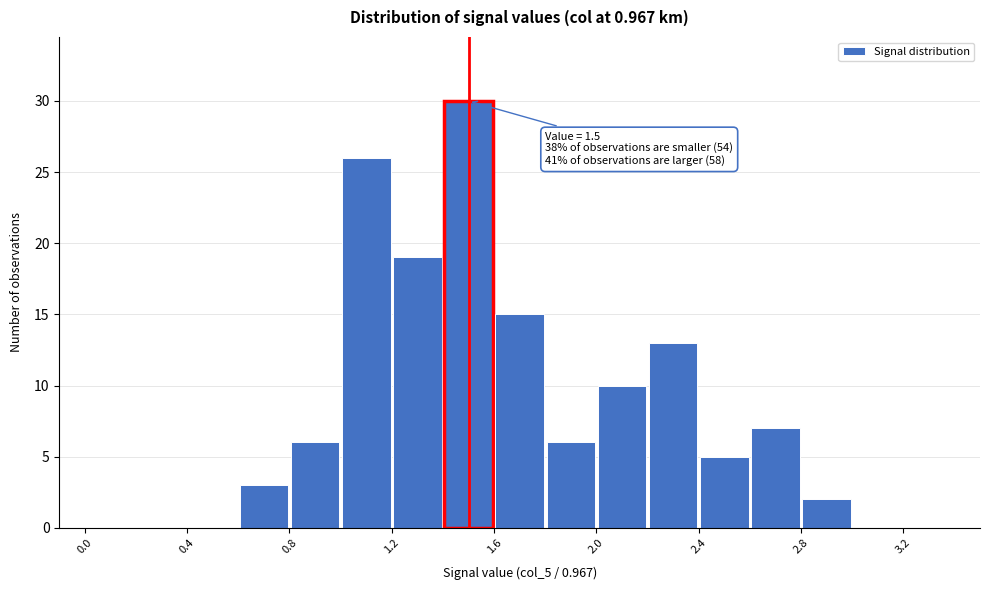

Which range on the x-axis has the tallest bar?

1.4 to 1.6